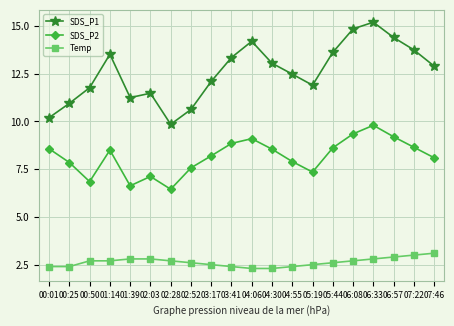

Does the chart display data point markers on the line(s)?

Yes